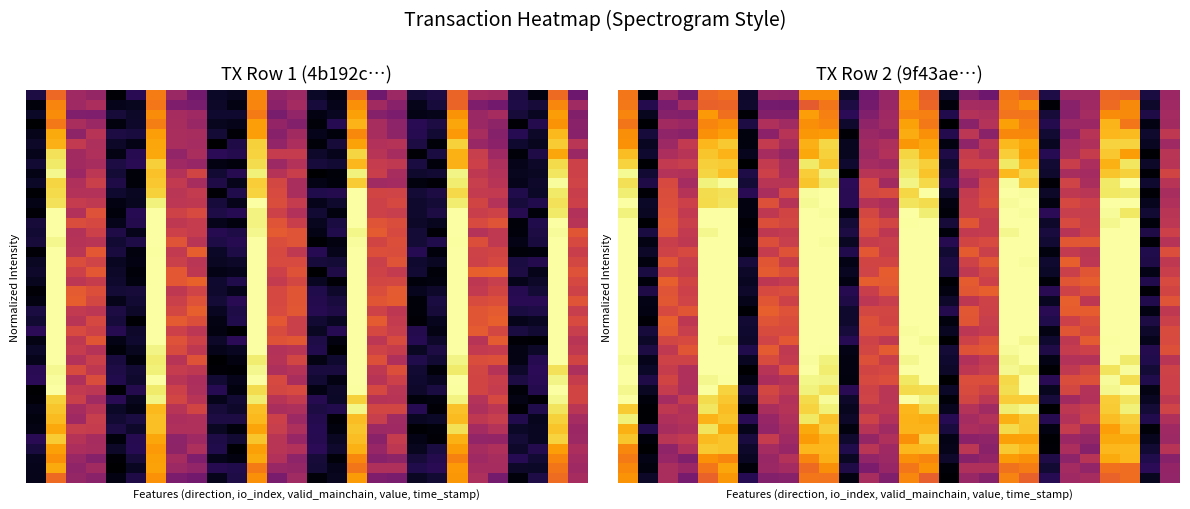

What is the difference between the highest and lowest values at 18?

0.3